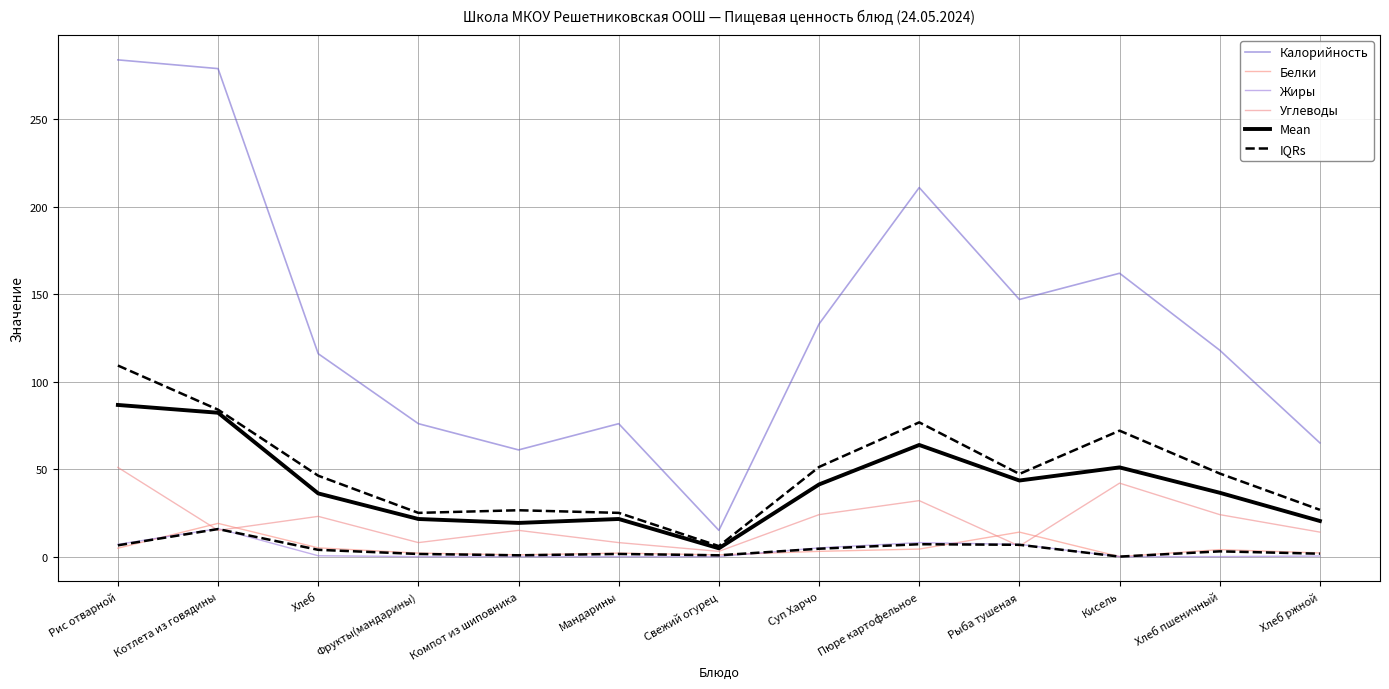

What is the maximum value shown in the chart?

284.0